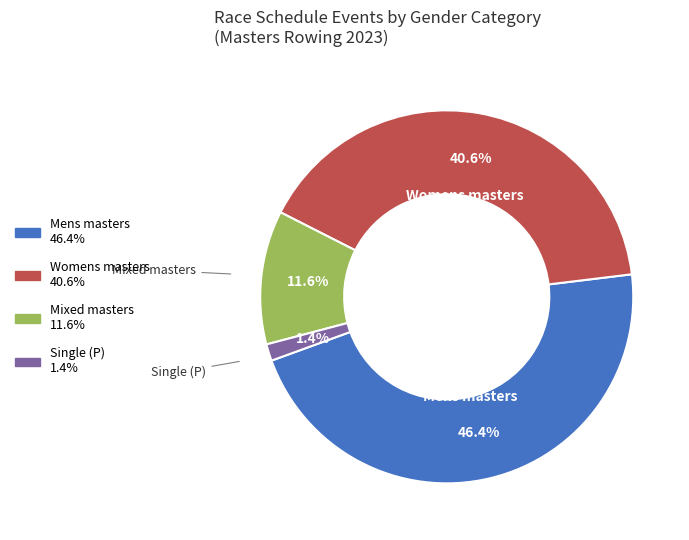

Is there any slice that represents more than half of the pie?

No